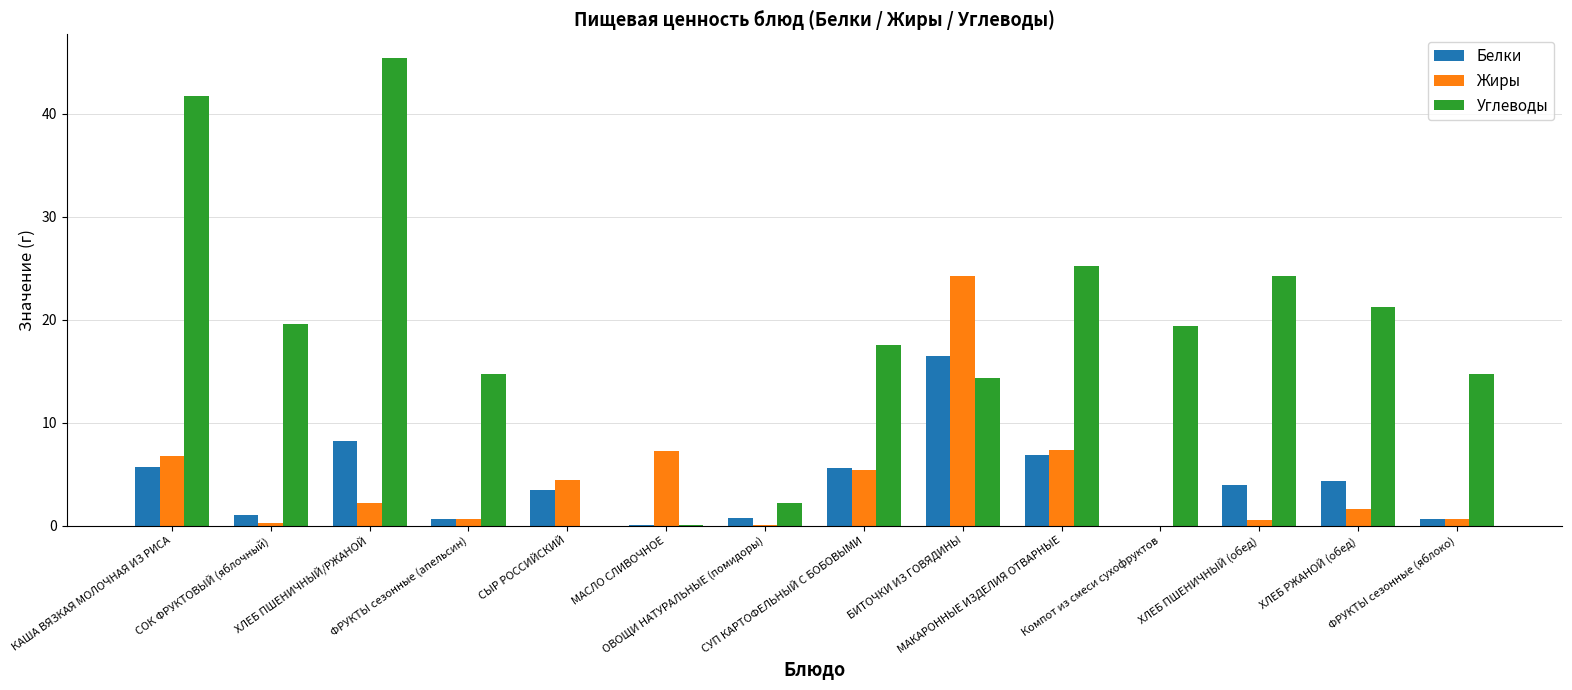

Where does the Жиры series first go above 2?

КАША ВЯЗКАЯ МОЛОЧНАЯ ИЗ РИСА